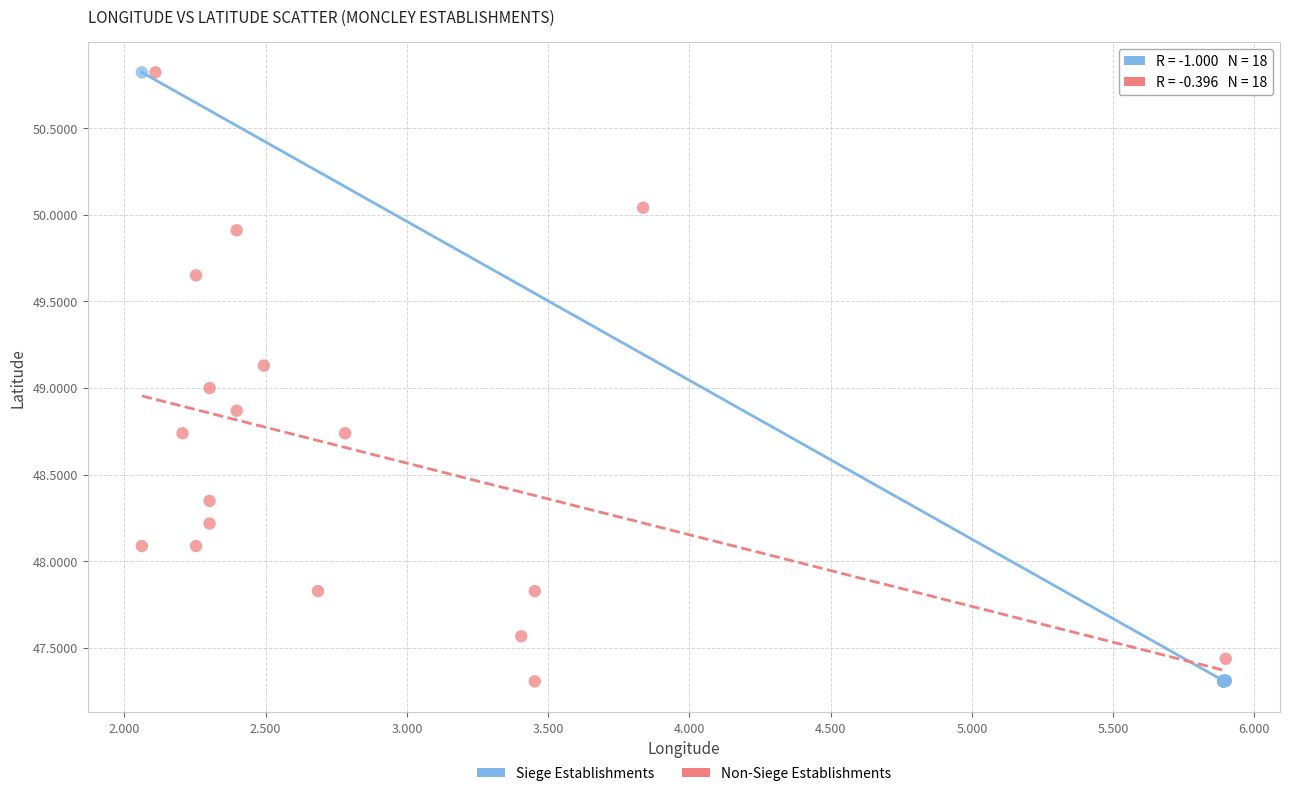

What are all the series names shown in the legend?

Siege Establishments, Non-Siege Establishments